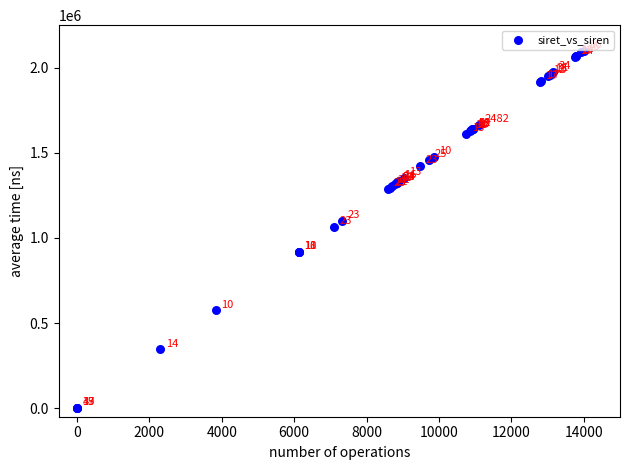

What Y value in the scatter plot is closest to 1050000?

1064544.6